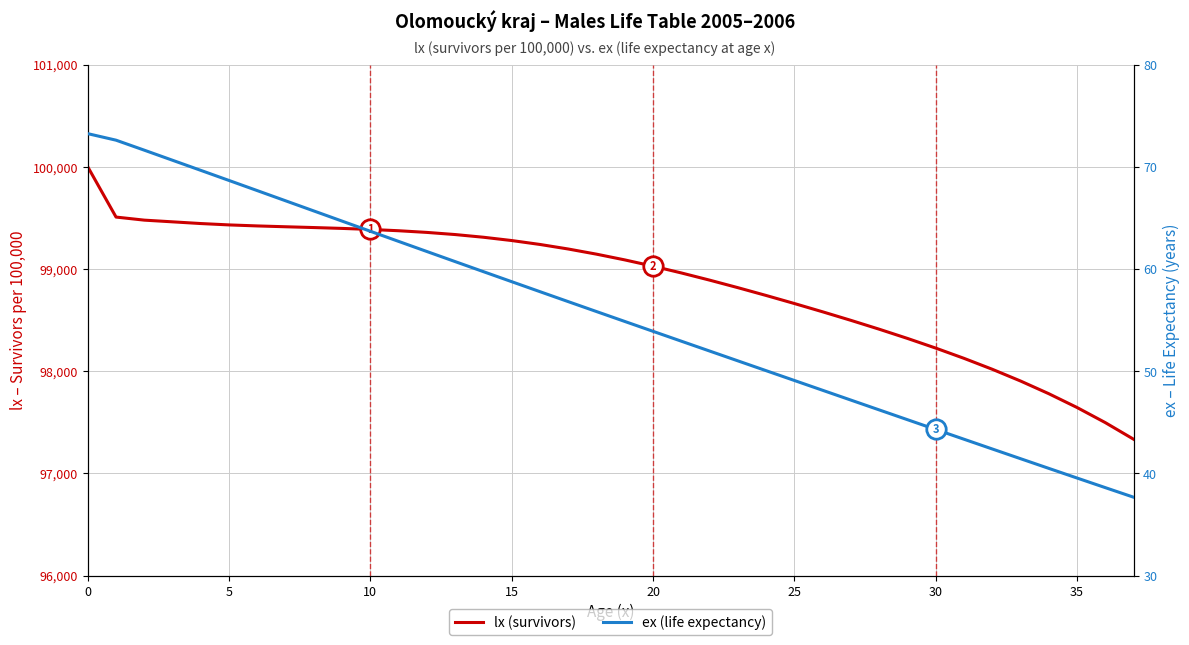

Reading left to right, extract all data points from this chart.

lx (survivors): 100000.0	99508.3	99478.2	99461.6	99444.9	99431.5	99421.6	99413.5	99405.7	99397.3	99387.2	99374.5	99358.1	99337.2	99310.8	99278.6	99240.2	99195.8	99145.3	99089.2	99027.7	98961.6	98891.3	98817.6	98741.1	98662.3	98581.1	98497.5	98411.0	98320.8	98226.1	98125.9	98019.0	97904.1	97779.9	97644.8	97497.0	97334.5
ex (life expectancy): 73.2	72.6	71.6	70.6	69.7	68.7	67.7	66.7	65.7	64.7	63.7	62.7	61.7	60.7	59.7	58.8	57.8	56.8	55.8	54.9	53.9	52.9	52.0	51.0	50.1	49.1	48.1	47.2	46.2	45.3	44.3	43.3	42.4	41.4	40.5	39.5	38.6	37.7